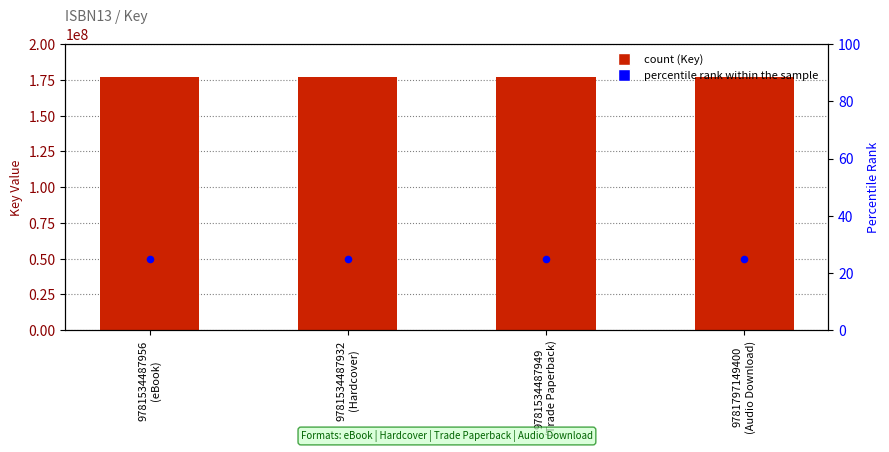

Which series has the widest spread of Y values?

Key